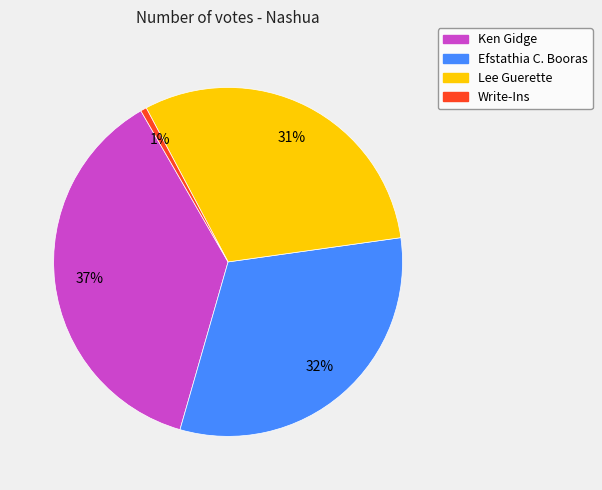

Is it true that Efstathia C. Booras is 32% of the pie?

True